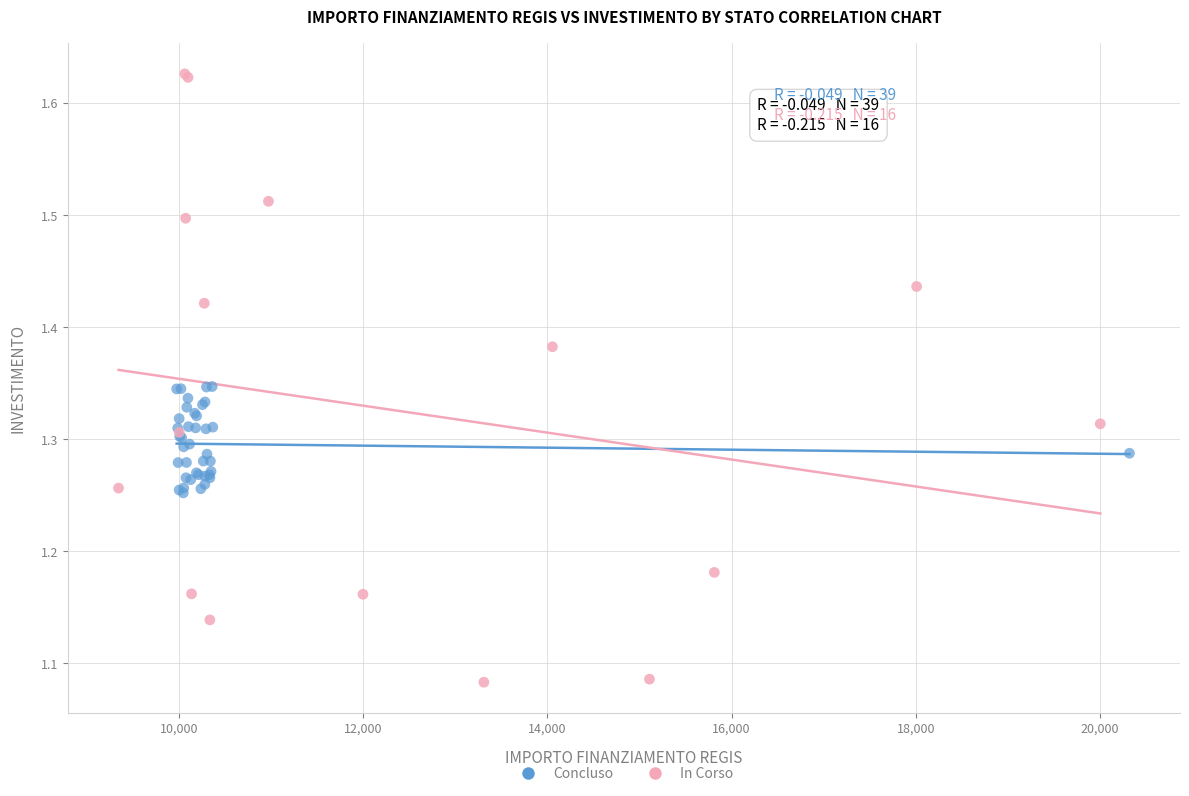

Which series contains the lowest Y value?

In Corso